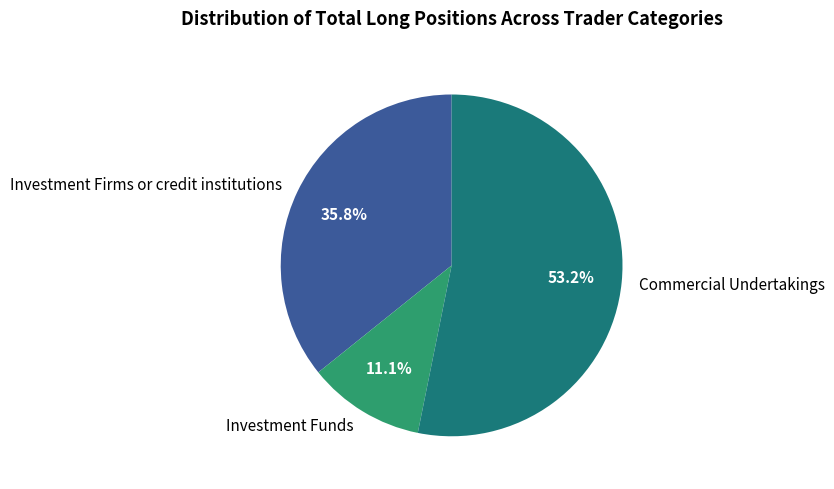

What is the largest slice in the pie chart?

Commercial Undertakings